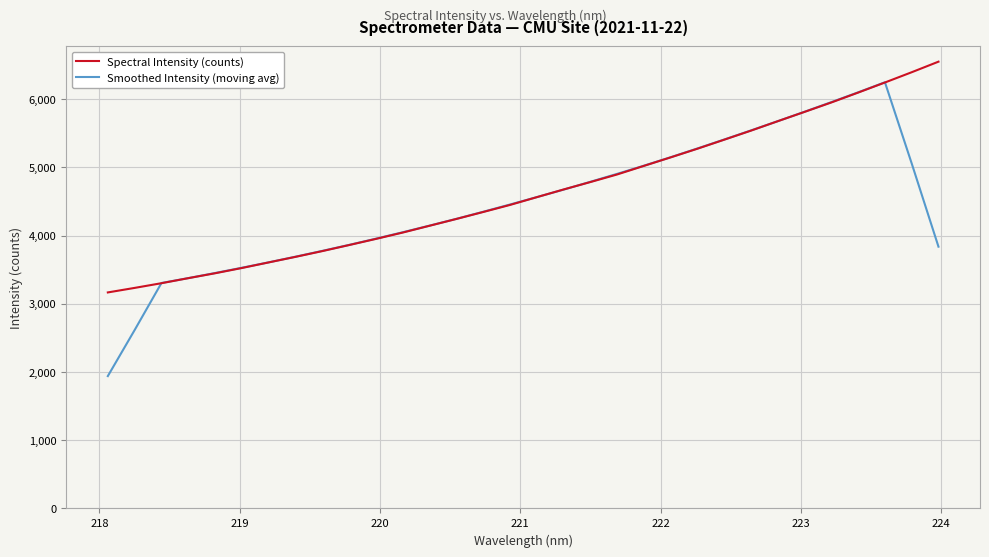

List the series in order of their peak value, lowest first.

Smoothed Intensity (moving avg), Spectral Intensity (counts)